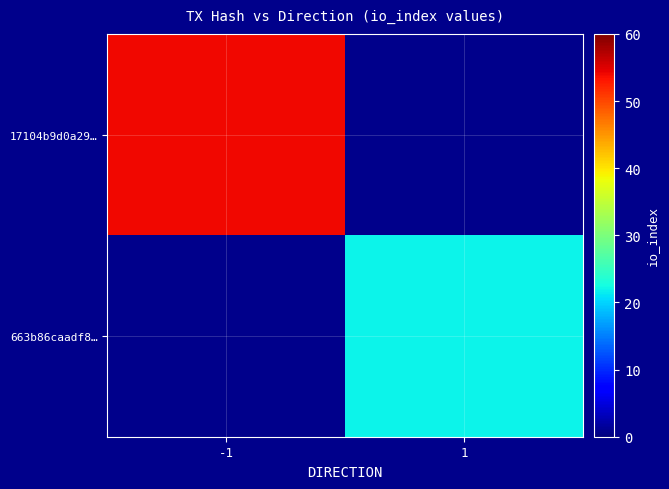

Where is 17104b9d0a29… nearest to the value 54?

-1